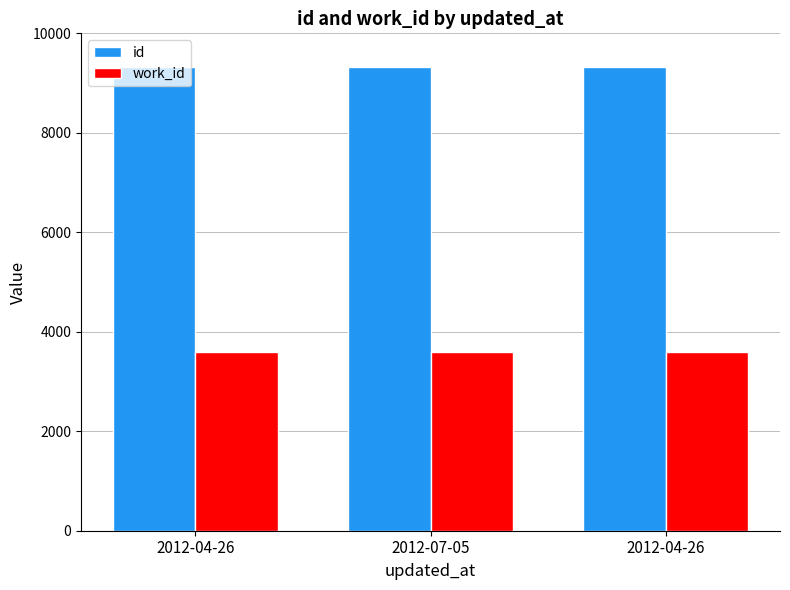

What is the label of the 1st bar from the left?

2012-04-26